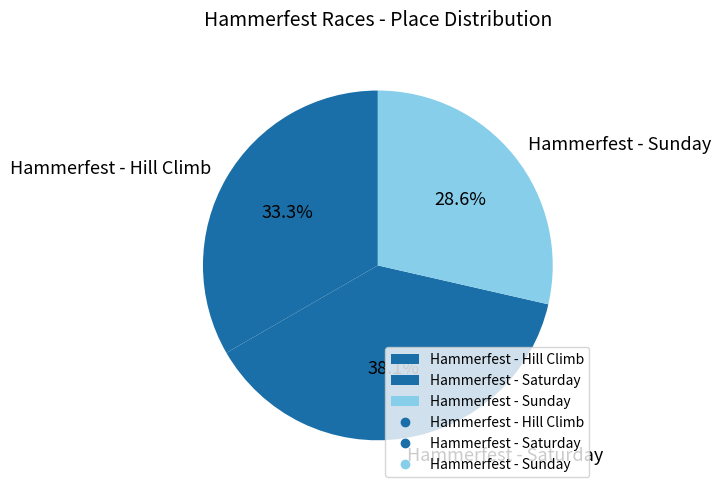

Which slice is the smallest?

Hammerfest - Sunday